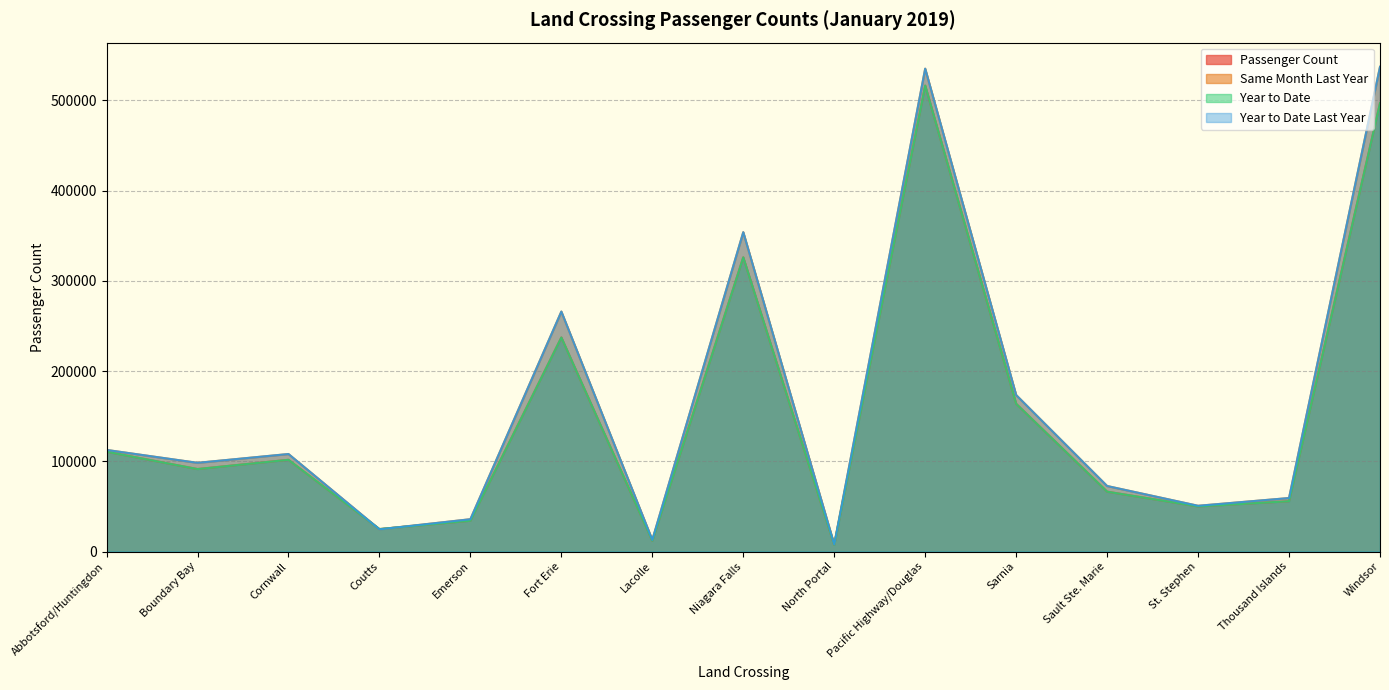

Reading left to right, list all the values displayed in this chart.

Passenger Count: Abbotsford/Huntingdon=110618	Boundary Bay=91401	Cornwall=101653	Coutts=24917	Emerson=34156	Fort Erie=237216	Lacolle=11937	Niagara Falls=326021	North Portal=7372	Pacific Highway/Douglas=516399	Sarnia=163746	Sault Ste. Marie=66349	St. Stephen=49995	Thousand Islands=55743	Windsor=496894
Same Month Last Year: Abbotsford/Huntingdon=112596	Boundary Bay=98301	Cornwall=108059	Coutts=24603	Emerson=35807	Fort Erie=265925	Lacolle=12911	Niagara Falls=353907	North Portal=7845	Pacific Highway/Douglas=535136	Sarnia=173413	Sault Ste. Marie=72608	St. Stephen=50699	Thousand Islands=59282	Windsor=537154
Year to Date: Abbotsford/Huntingdon=110618	Boundary Bay=91401	Cornwall=101653	Coutts=24917	Emerson=34156	Fort Erie=237216	Lacolle=11937	Niagara Falls=326021	North Portal=7372	Pacific Highway/Douglas=516399	Sarnia=163746	Sault Ste. Marie=66349	St. Stephen=49995	Thousand Islands=55743	Windsor=496894
Year to Date Last Year: Abbotsford/Huntingdon=112596	Boundary Bay=98301	Cornwall=108059	Coutts=24603	Emerson=35807	Fort Erie=265925	Lacolle=12911	Niagara Falls=353907	North Portal=7845	Pacific Highway/Douglas=535136	Sarnia=173413	Sault Ste. Marie=72608	St. Stephen=50699	Thousand Islands=59282	Windsor=537154